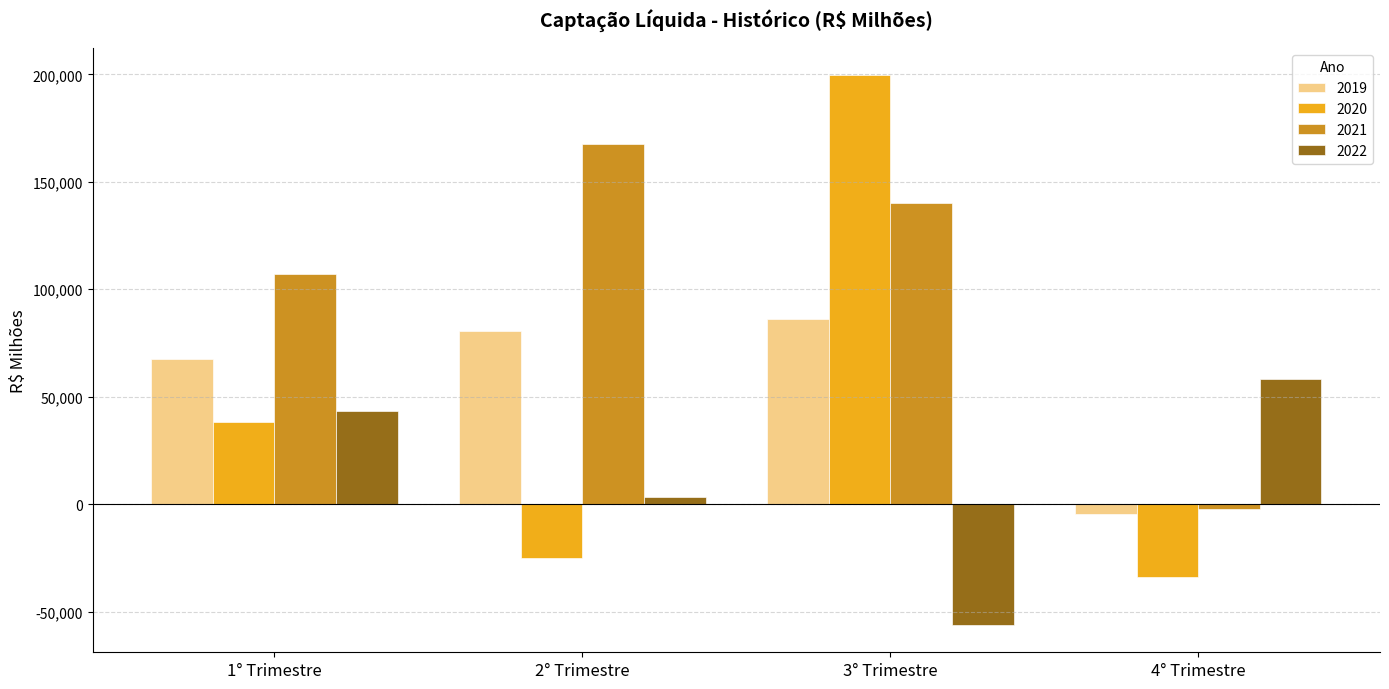

Reading left to right, list all the values displayed in this chart.

2019: 1° Trimestre=67665.2	2° Trimestre=80466.1	3° Trimestre=86382.1	4° Trimestre=-4675.2
2020: 1° Trimestre=38265.9	2° Trimestre=-25197.7	3° Trimestre=199603.1	4° Trimestre=-33863.9
2021: 1° Trimestre=107178.9	2° Trimestre=167550.4	3° Trimestre=140206.3	4° Trimestre=-2245.5
2022: 1° Trimestre=43169.4	2° Trimestre=3299.0	3° Trimestre=-56160.2	4° Trimestre=58246.5